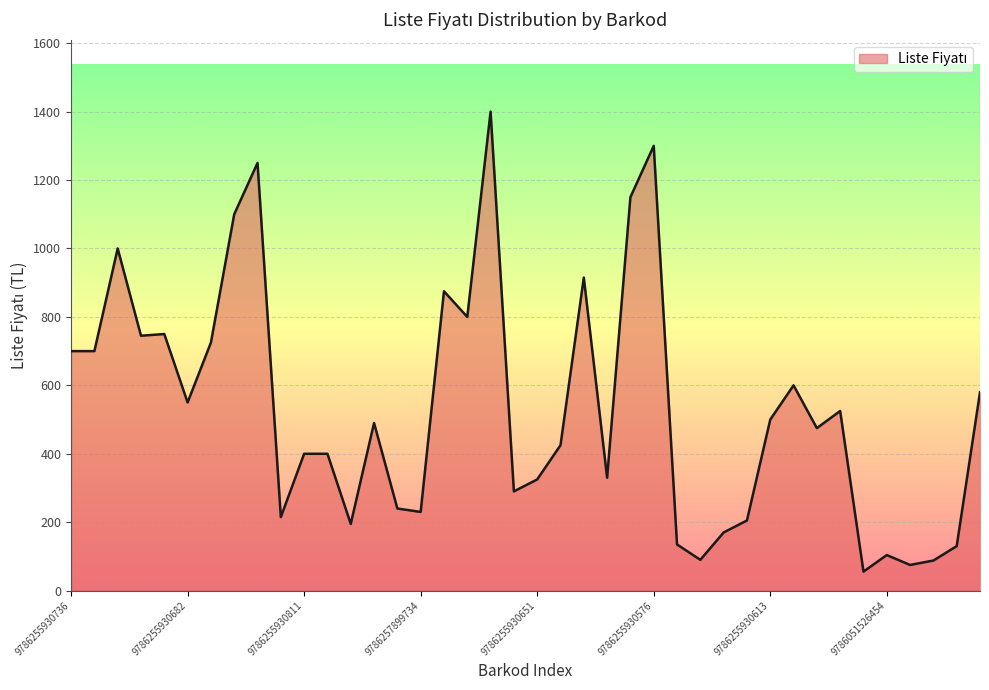

What is the minimum value shown in the chart?

55.6